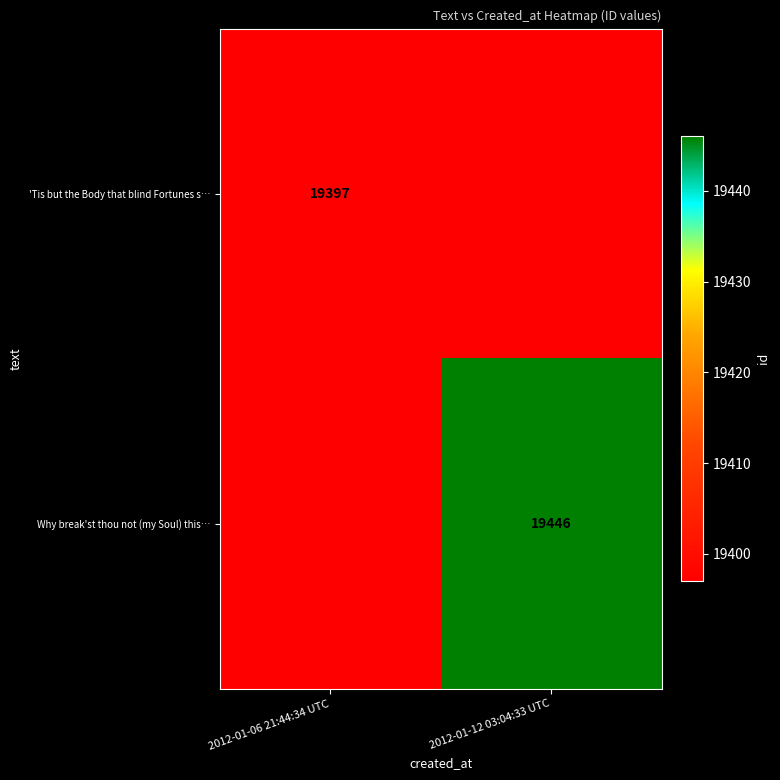

Is it true that Why break'st thou not (my Soul) this… equals 30416 at 2012-01-12 03:04:33 UTC?

False